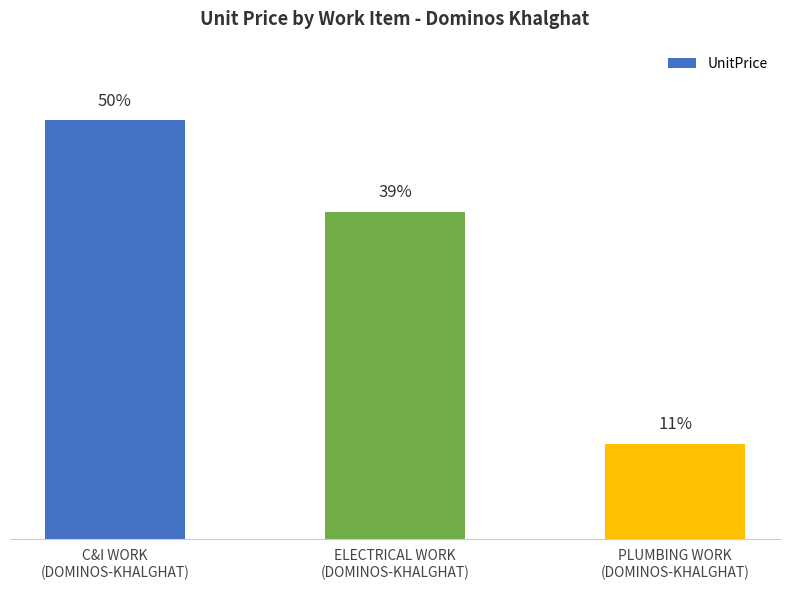

Rank the categories by value from highest to lowest.

C&I WORK
(DOMINOS-KHALGHAT), ELECTRICAL WORK
(DOMINOS-KHALGHAT), PLUMBING WORK
(DOMINOS-KHALGHAT)